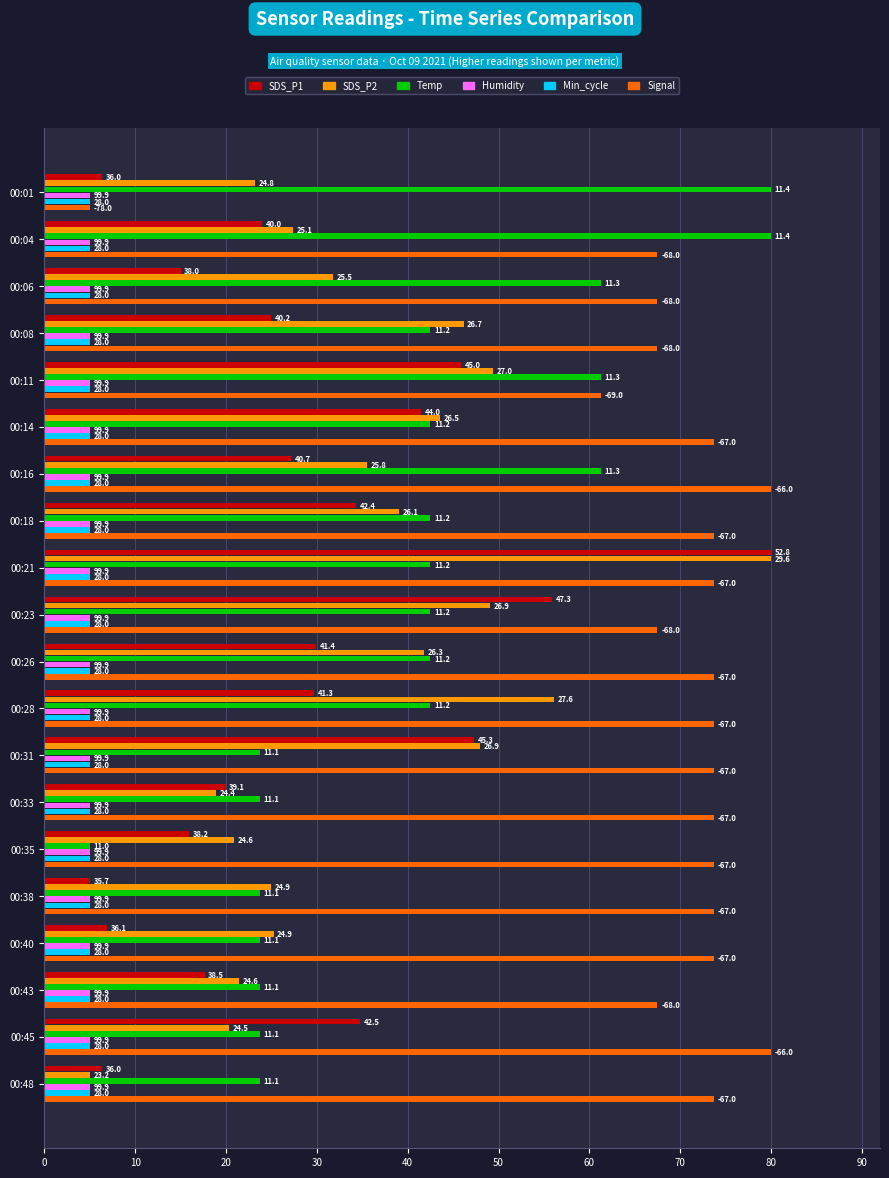

Does the chart contain any negative values?

No